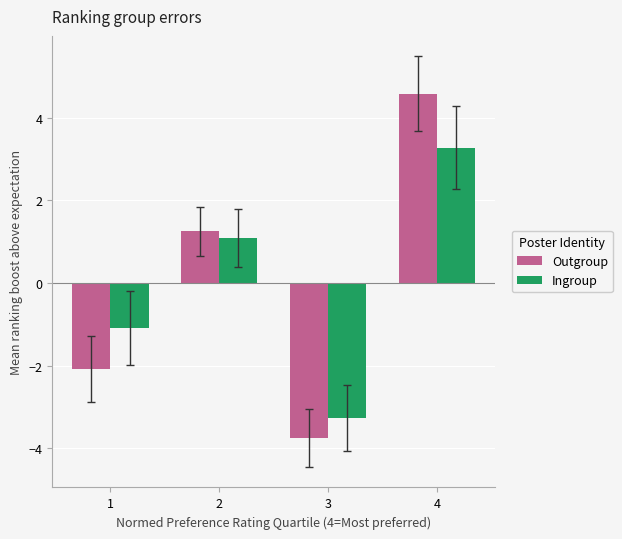

At 4, list the series in order from largest to smallest.

Outgroup, Ingroup